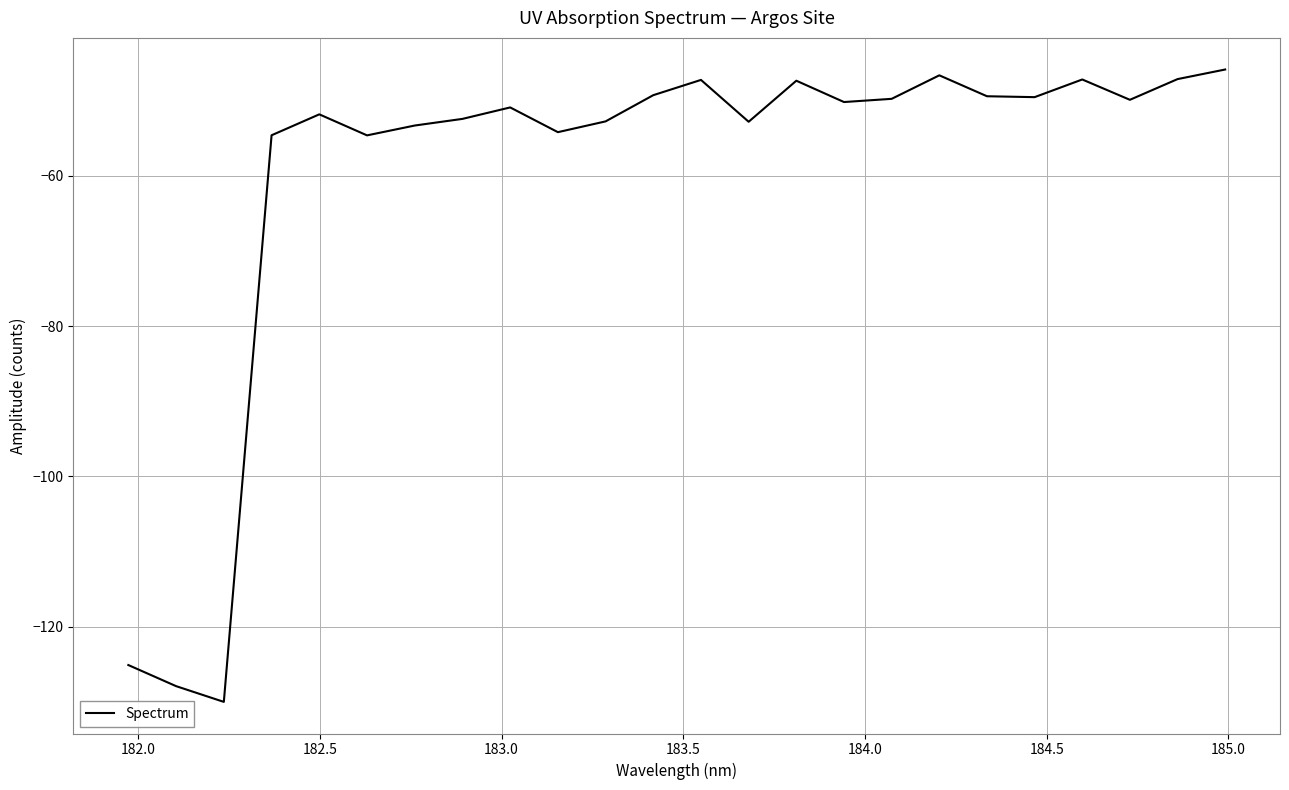

What is the difference between the maximum and minimum values?

84.1